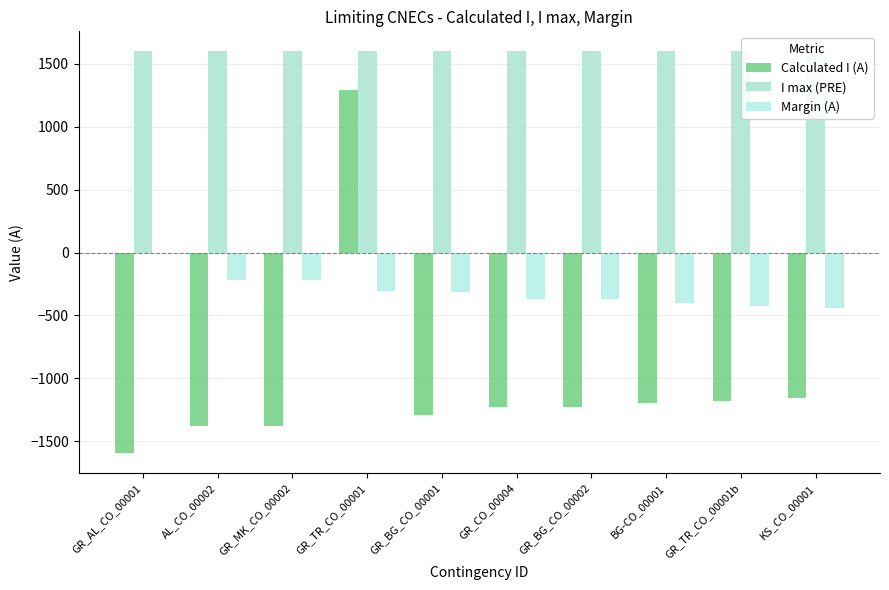

Rank the series by their maximum value, from lowest to highest.

Margin (A), Calculated I (A), I max (PRE)